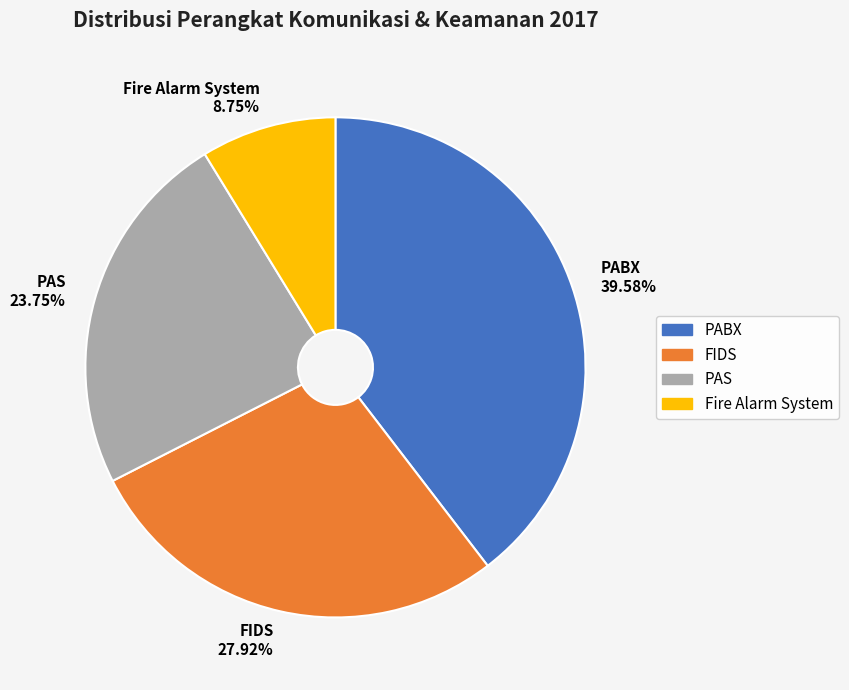

Which has a higher value, FIDS or PAS?

FIDS